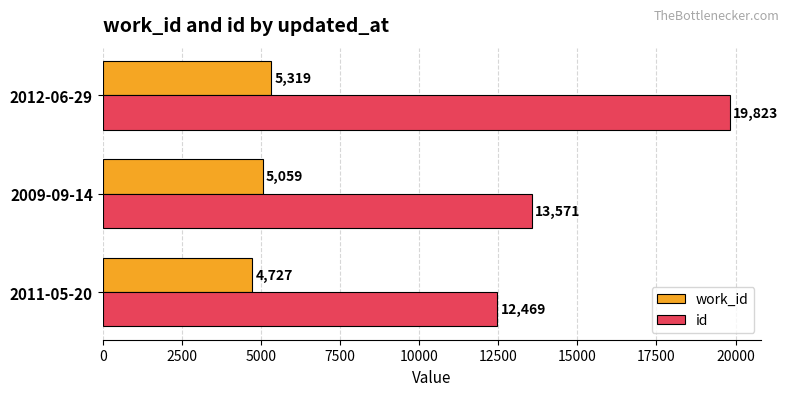

Is the value of work_id at 2011-05-20 greater than the value of id at 2012-06-29?

No